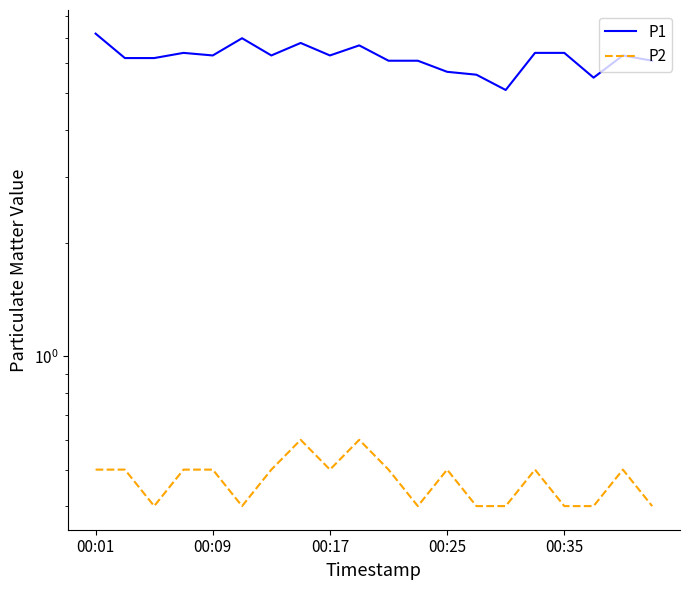

Which series has the largest total across all categories?

P1